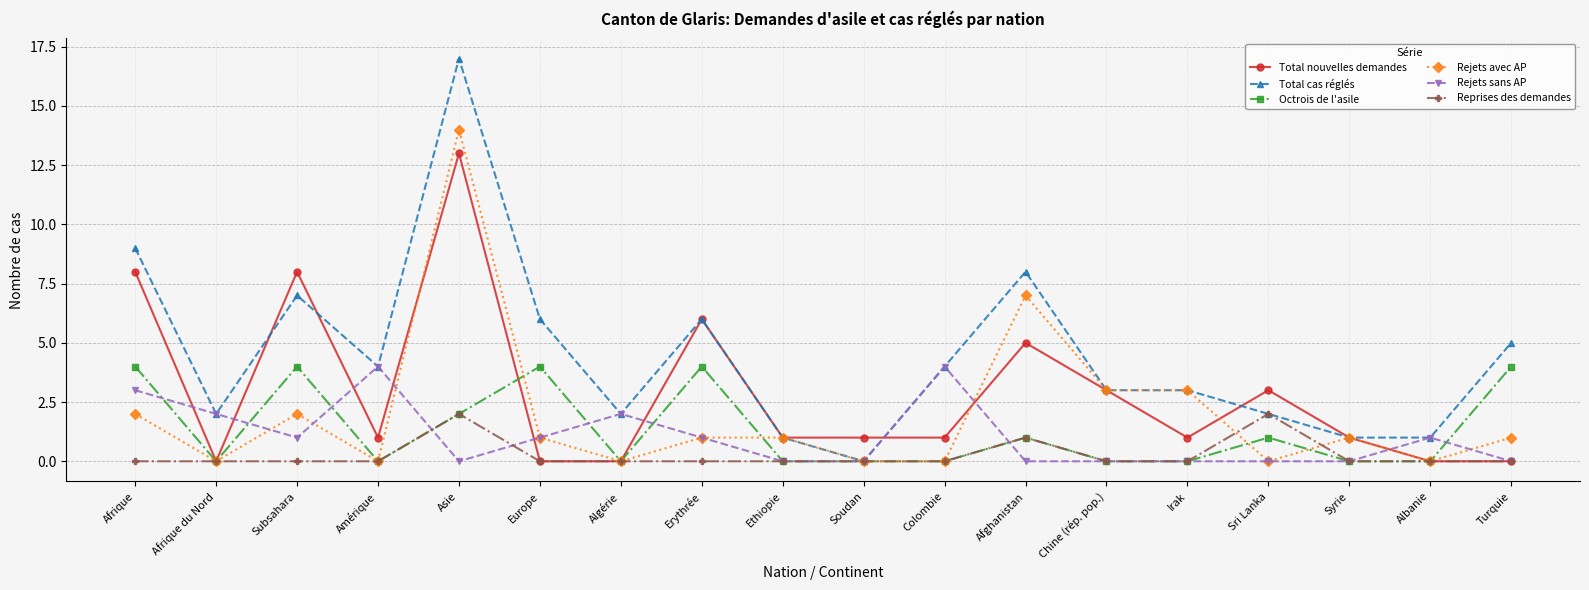

Reading left to right, what are all the values shown in this chart?

Total nouvelles demandes: Afrique=8	Afrique du Nord=0	Subsahara=8	Amérique=1	Asie=13	Europe=0	Algérie=0	Erythrée=6	Ethiopie=1	Soudan=1	Colombie=1	Afghanistan=5	Chine (rép. pop.)=3	Irak=1	Sri Lanka=3	Syrie=1	Albanie=0	Turquie=0
Total cas réglés: Afrique=9	Afrique du Nord=2	Subsahara=7	Amérique=4	Asie=17	Europe=6	Algérie=2	Erythrée=6	Ethiopie=1	Soudan=0	Colombie=4	Afghanistan=8	Chine (rép. pop.)=3	Irak=3	Sri Lanka=2	Syrie=1	Albanie=1	Turquie=5
Octrois de l'asile: Afrique=4	Afrique du Nord=0	Subsahara=4	Amérique=0	Asie=2	Europe=4	Algérie=0	Erythrée=4	Ethiopie=0	Soudan=0	Colombie=0	Afghanistan=1	Chine (rép. pop.)=0	Irak=0	Sri Lanka=1	Syrie=0	Albanie=0	Turquie=4
Rejets avec AP: Afrique=2	Afrique du Nord=0	Subsahara=2	Amérique=0	Asie=14	Europe=1	Algérie=0	Erythrée=1	Ethiopie=1	Soudan=0	Colombie=0	Afghanistan=7	Chine (rép. pop.)=3	Irak=3	Sri Lanka=0	Syrie=1	Albanie=0	Turquie=1
Rejets sans AP: Afrique=3	Afrique du Nord=2	Subsahara=1	Amérique=4	Asie=0	Europe=1	Algérie=2	Erythrée=1	Ethiopie=0	Soudan=0	Colombie=4	Afghanistan=0	Chine (rép. pop.)=0	Irak=0	Sri Lanka=0	Syrie=0	Albanie=1	Turquie=0
Reprises des demandes: Afrique=0	Afrique du Nord=0	Subsahara=0	Amérique=0	Asie=2	Europe=0	Algérie=0	Erythrée=0	Ethiopie=0	Soudan=0	Colombie=0	Afghanistan=1	Chine (rép. pop.)=0	Irak=0	Sri Lanka=2	Syrie=0	Albanie=0	Turquie=0